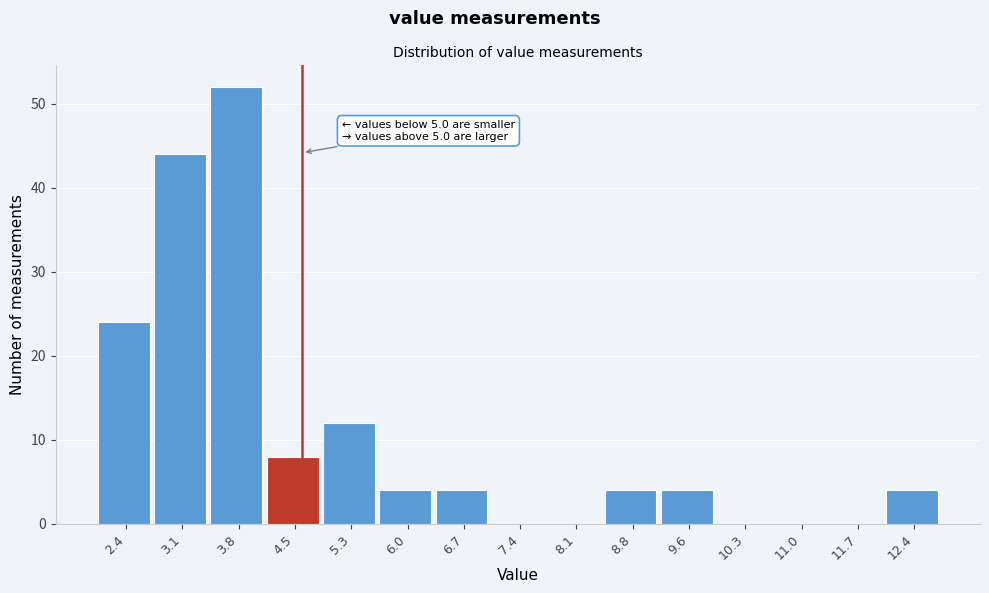

Reading left to right, transcribe all the data shown in this chart.

2.4=24	3.1=44	3.8=52	4.5=8	5.3=12	6.0=4	6.7=4	7.4=0	8.1=0	8.8=4	9.6=4	10.3=0	11.0=0	11.7=0	12.4=4